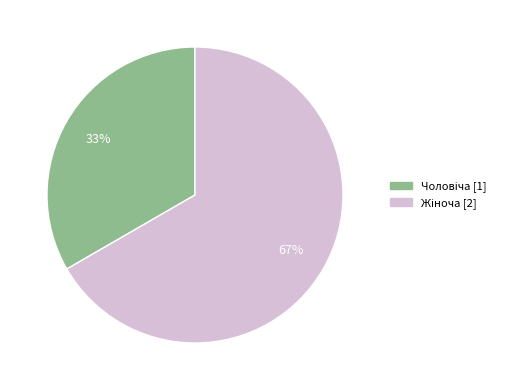

To the nearest percent, what is the average slice percentage?

50%